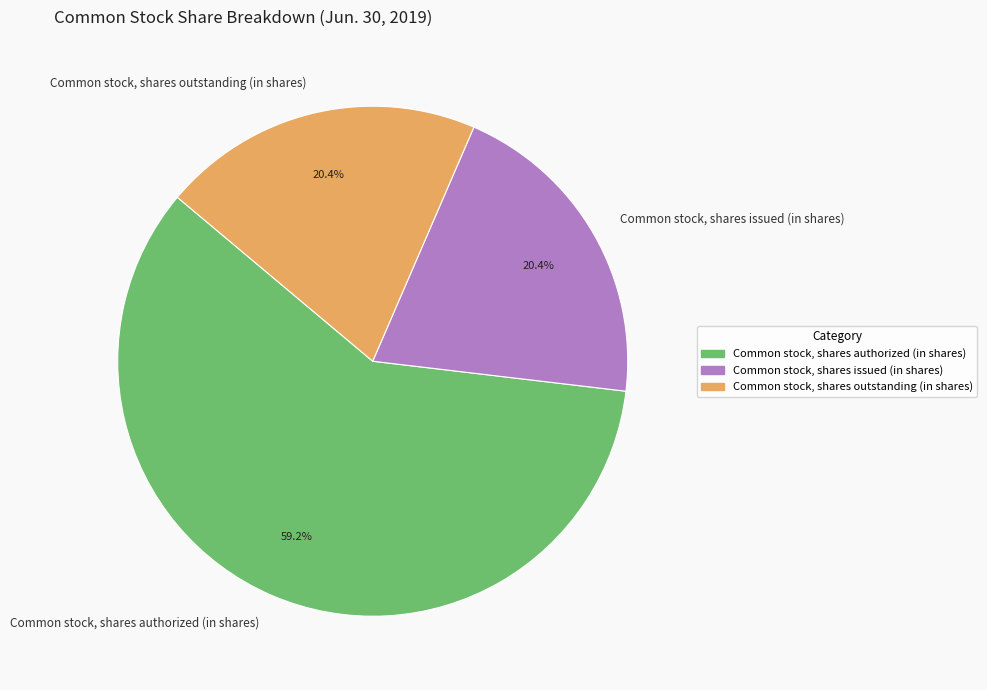

What is the ratio of the value at Common stock, shares authorized (in shares) to the value at Common stock, shares outstanding (in shares)?

2.9